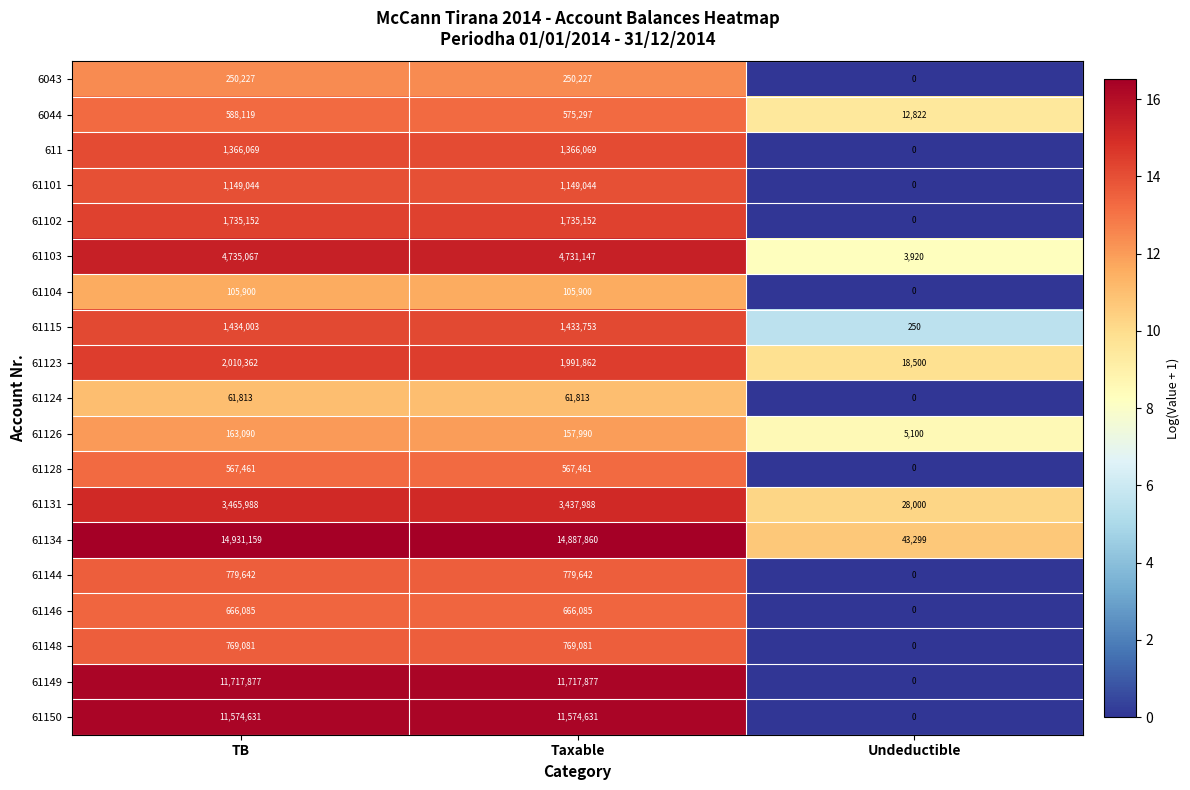

At which label does 61131 first exceed 3437988?

TB